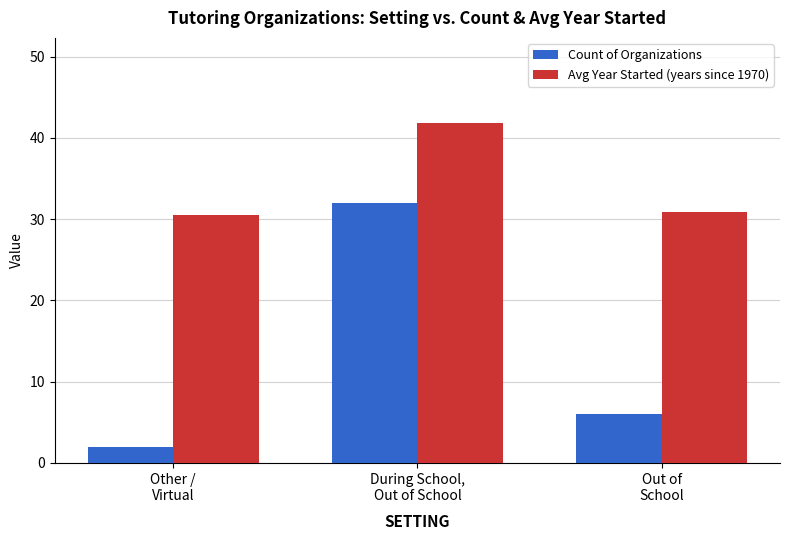

Which category has the lowest value in the Count of Organizations series?

Other /
Virtual